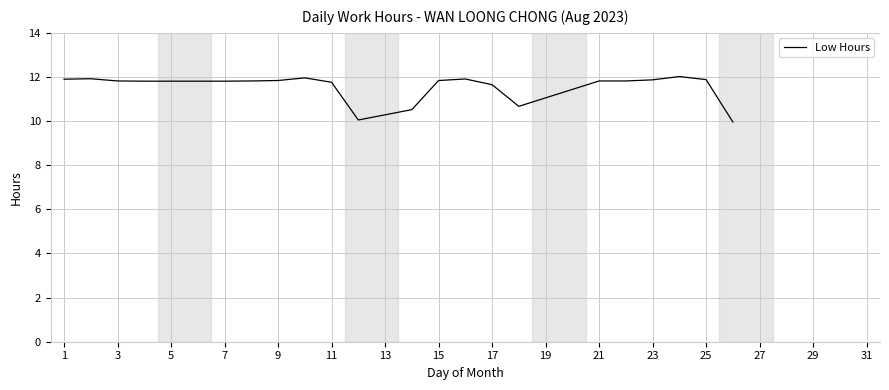

What is the greatest value displayed?

12.0